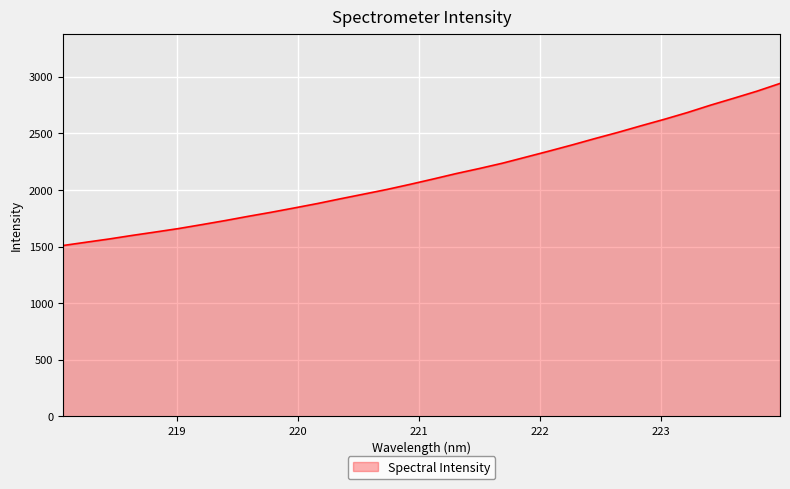

What is the difference between the maximum and minimum values?

1432.1